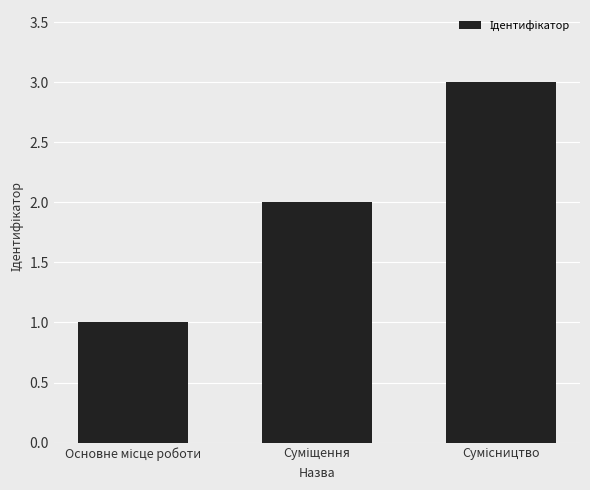

What is the sum of all values?

6